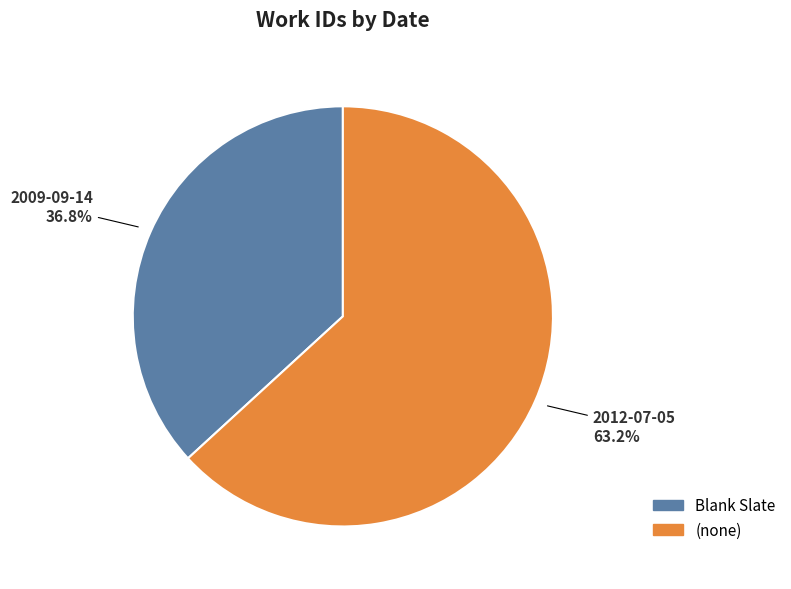

Does any single category account for the majority?

Yes